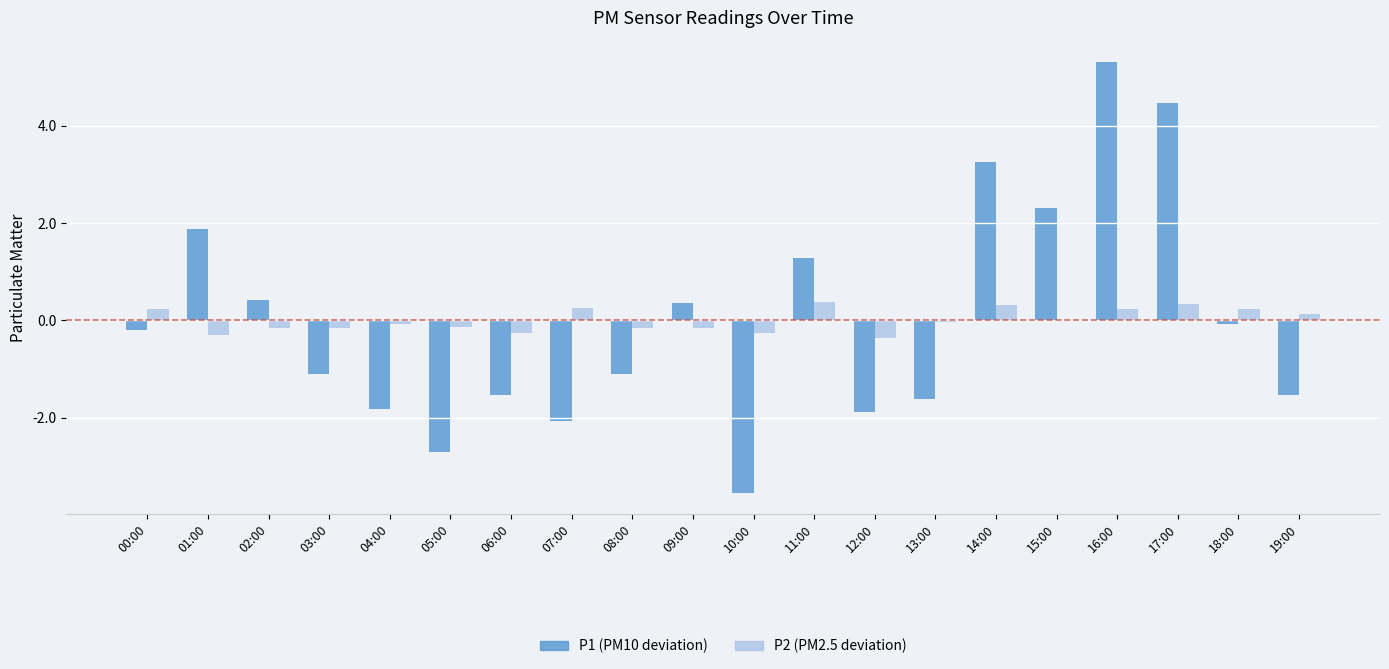

True or false: P1 has a value of 1.3 at 16:00.

False